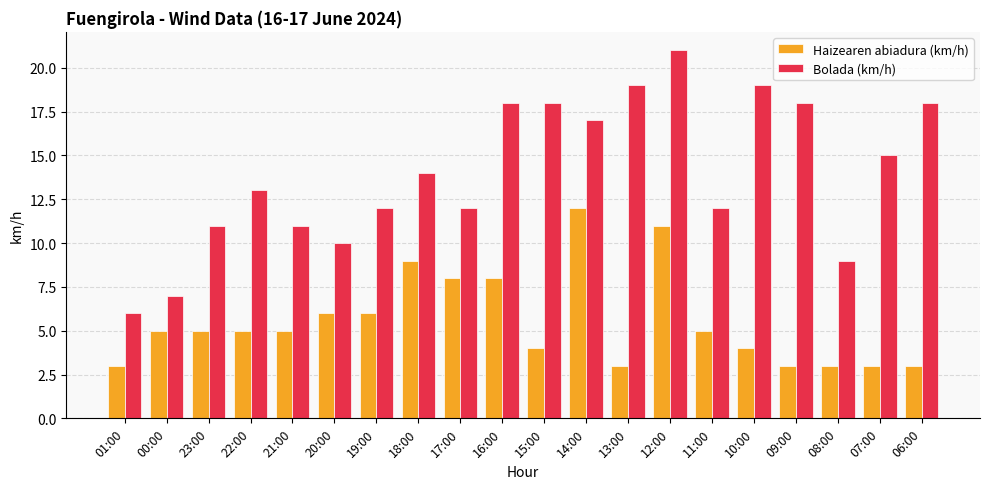

What position from the left is 09:00?

17